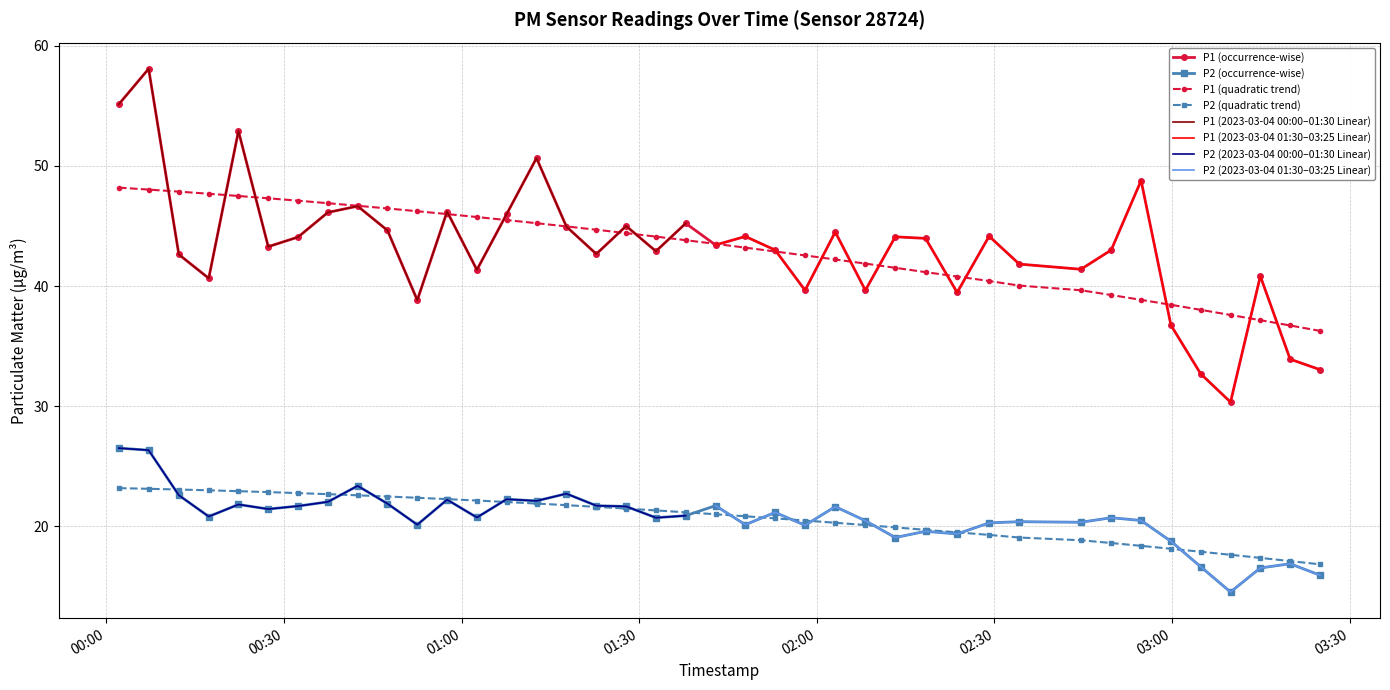

What is the value of the P2 (occurrence-wise) point at the 1st from the left?

26.5